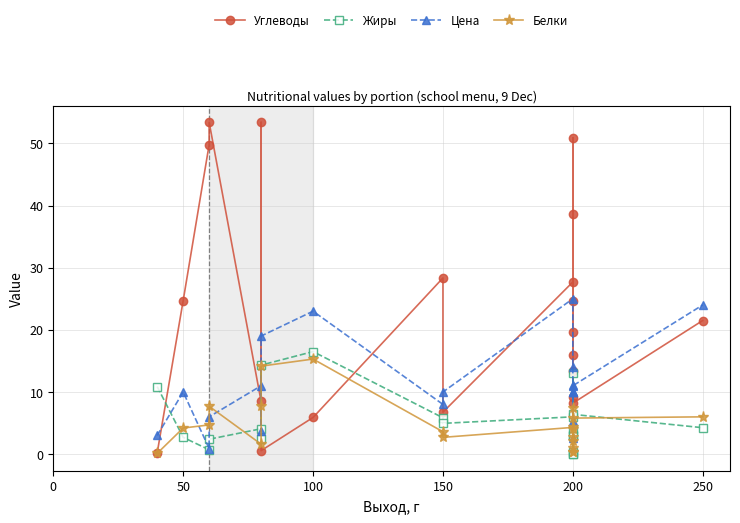

What is the lowest value of the Цена series?

0.9